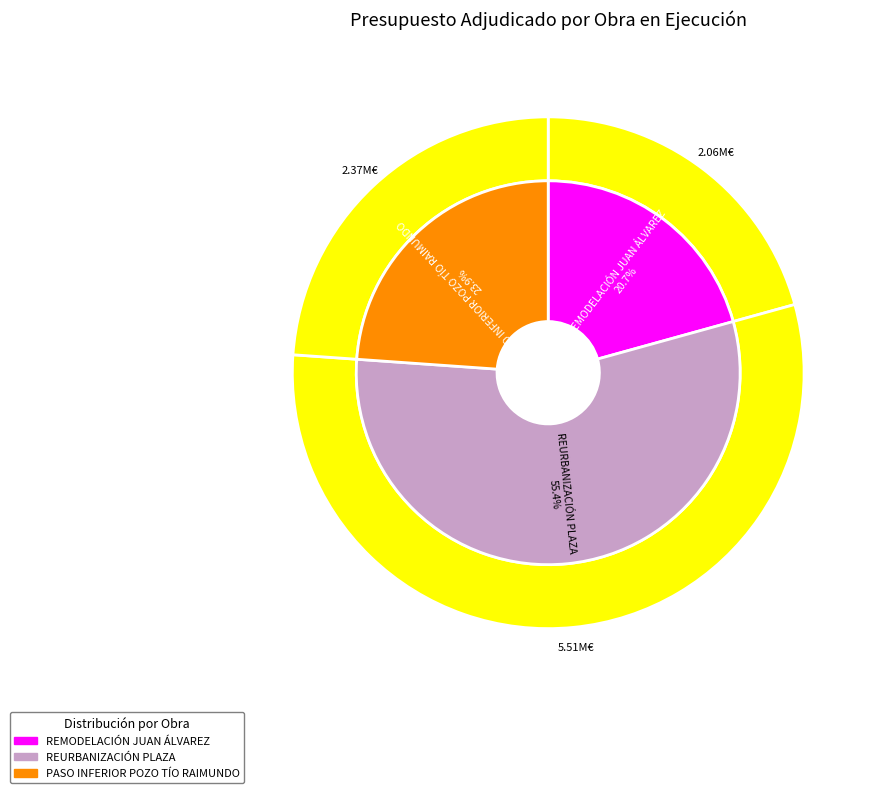

Does any single category account for the majority?

Yes